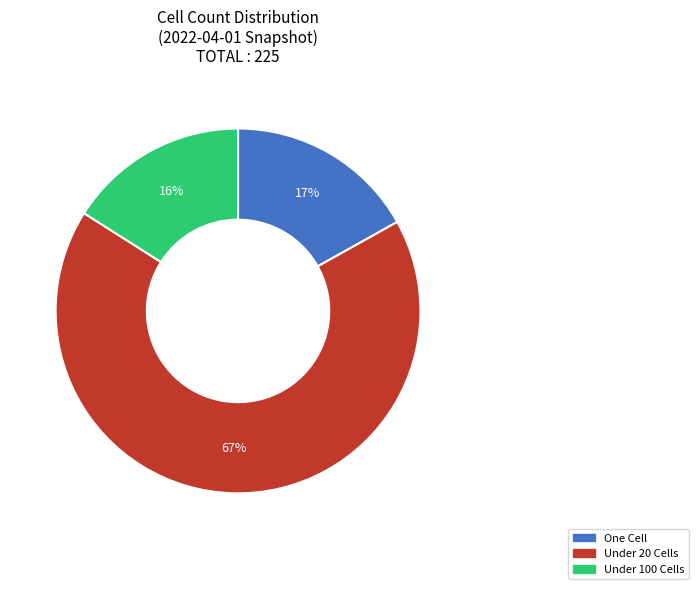

Rank the categories by value from lowest to highest.

Under 100 Cells, One Cell, Under 20 Cells